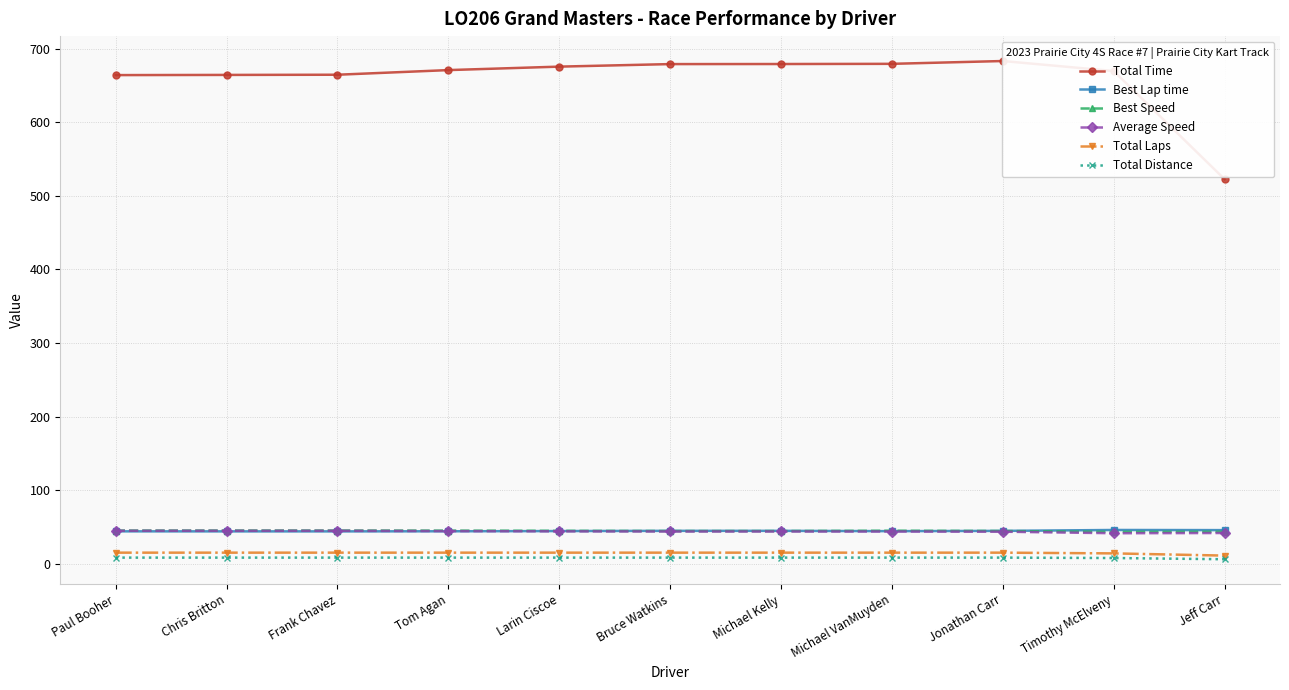

What is the sum of all Average Speed values?

480.2